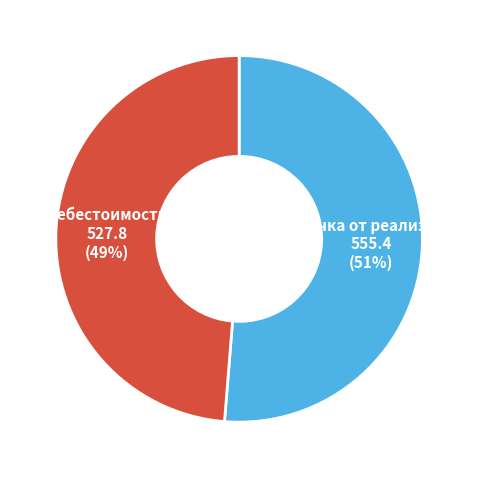

Is the sum of Выручка от реализации and Себестоимость greater than half?

Yes